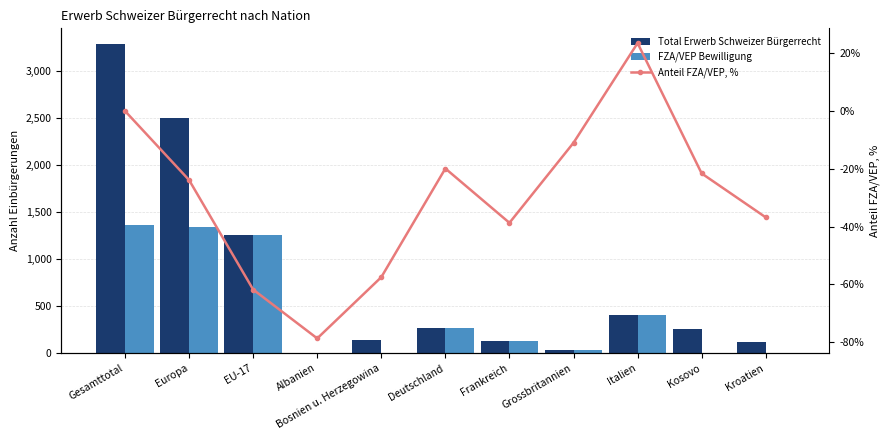

What is the sum of the FZA/VEP Bewilligung values at Gesamttotal and Italien?

1775.0